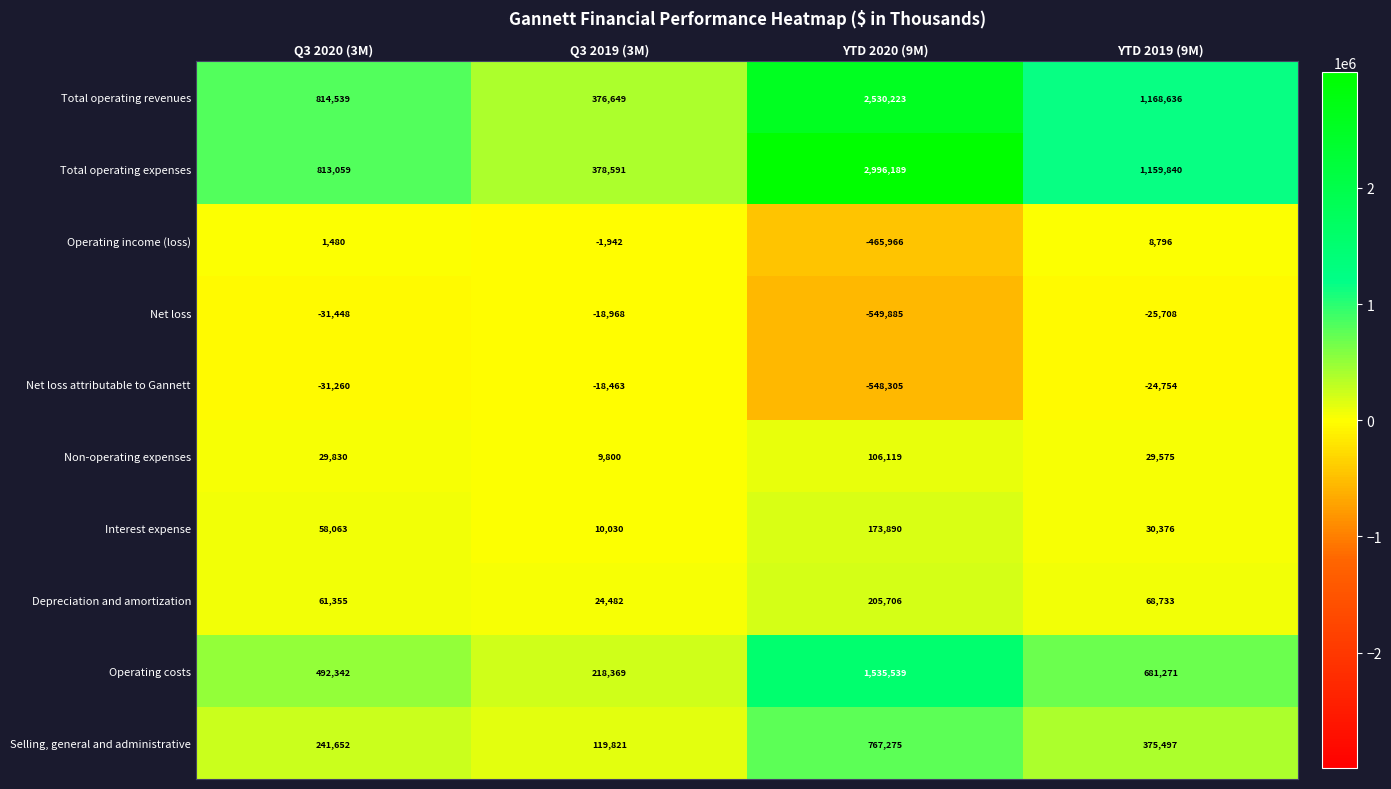

Which category has the lowest value across all series?

YTD 2020 (9M)